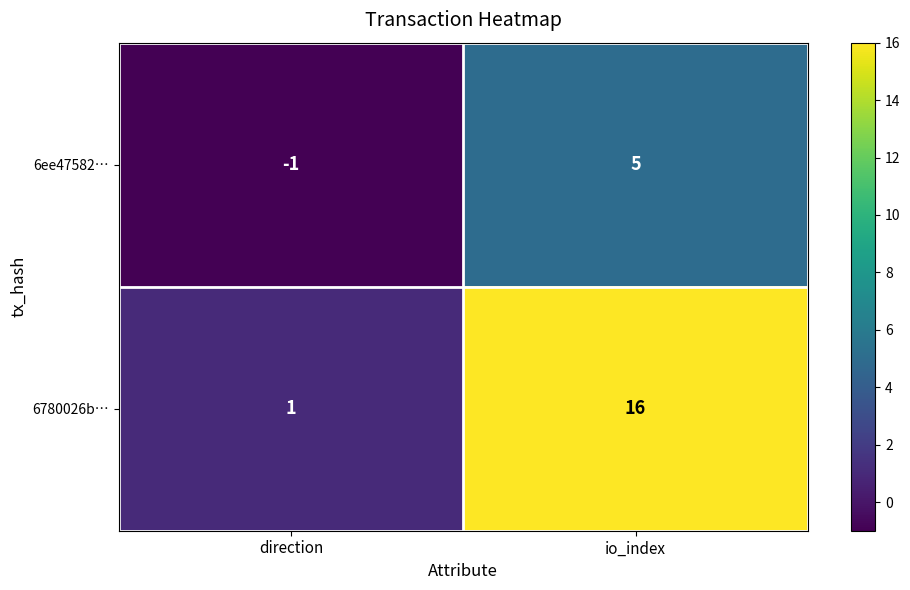

List the series in order of their overall mean, lowest first.

6ee47582…, 6780026b…